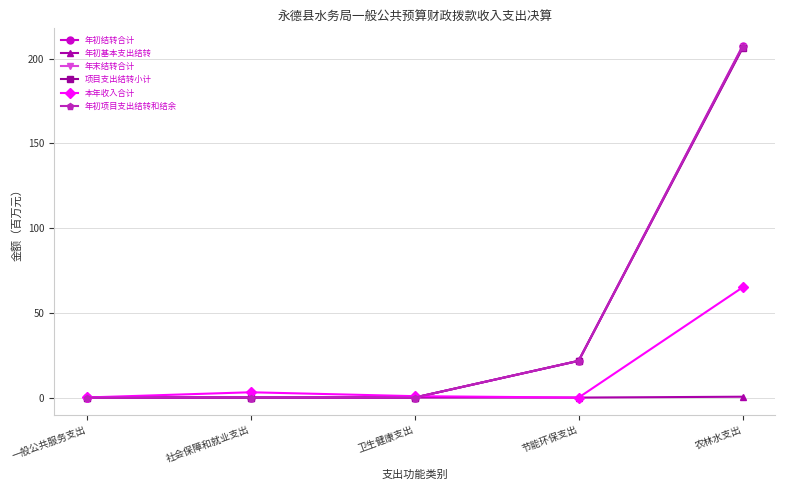

Which series has the largest range (max minus min)?

年初结转合计